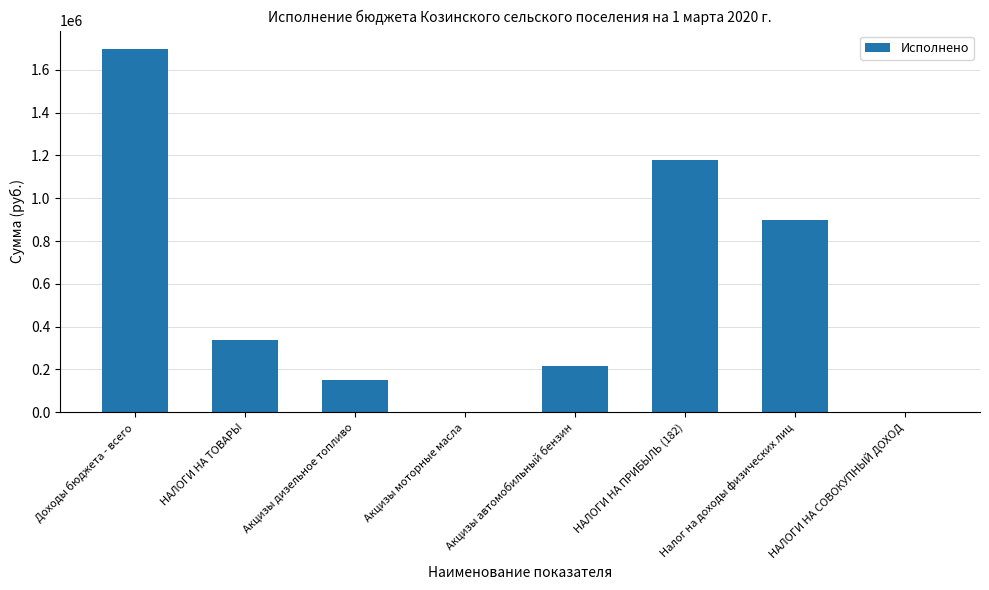

Is it true that the value at НАЛОГИ НА СОВОКУПНЫЙ ДОХОД is 0.0?

True